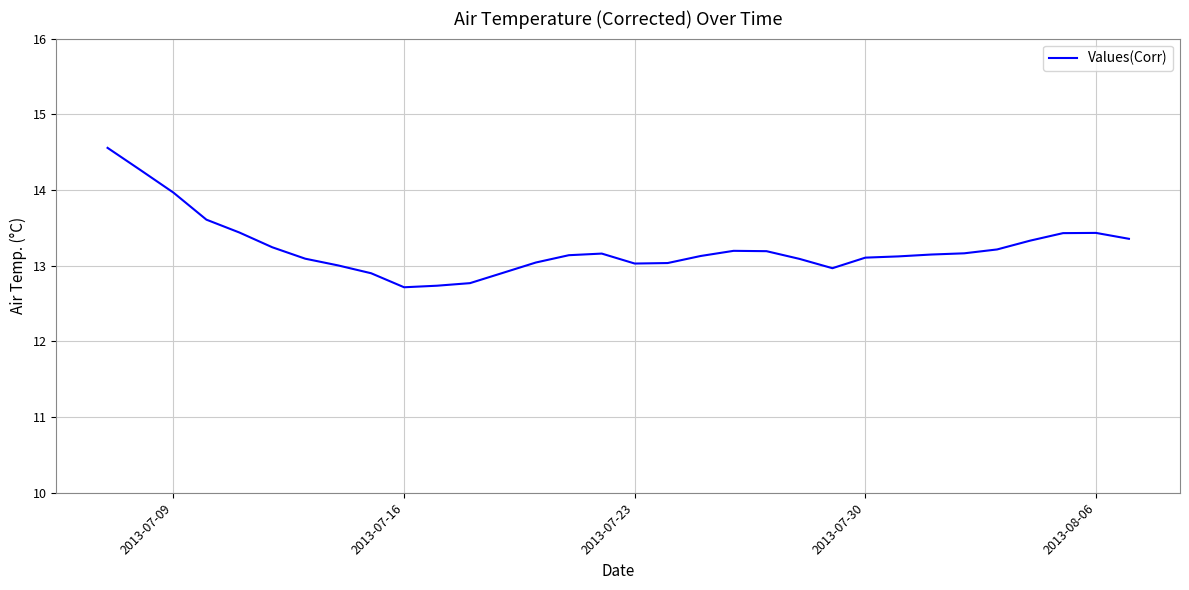

What is the greatest value displayed?

14.6